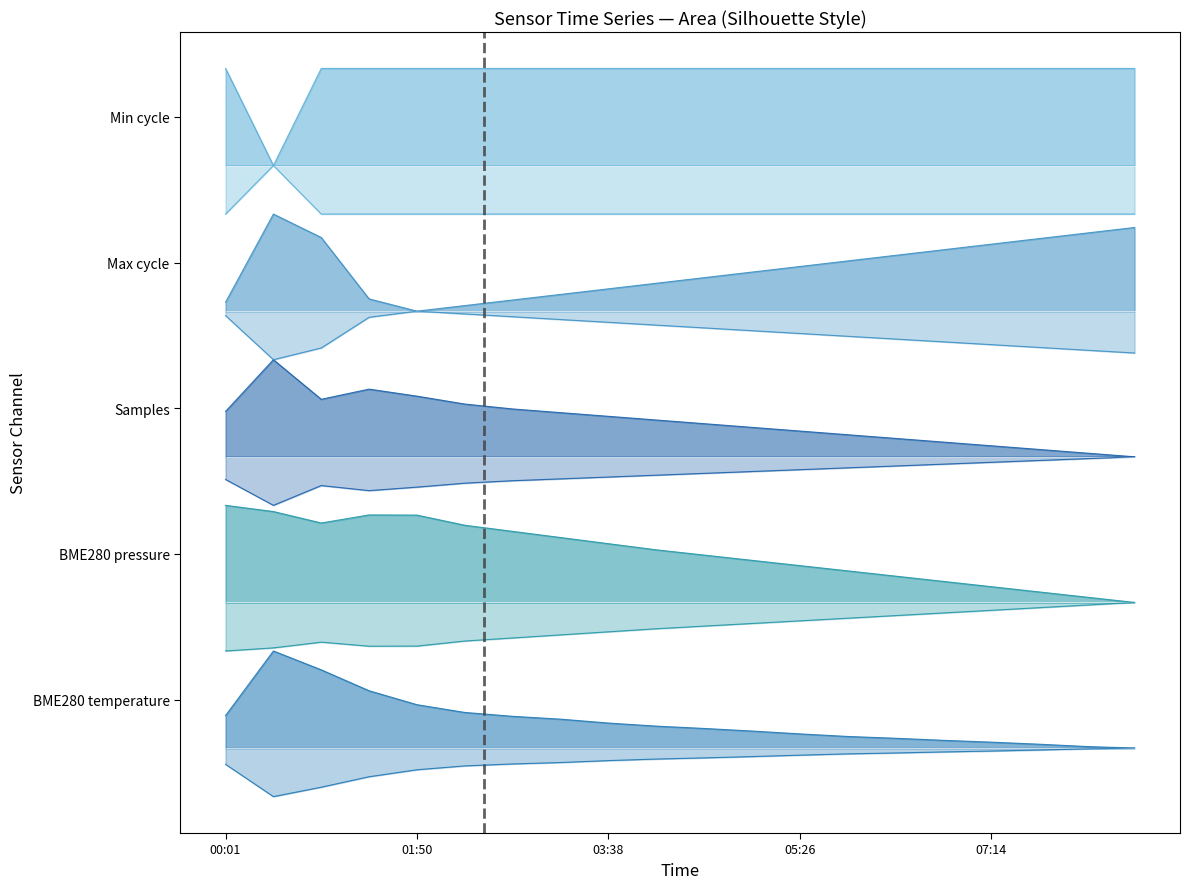

How many interior local peaks does the Max_cycle series have?

1